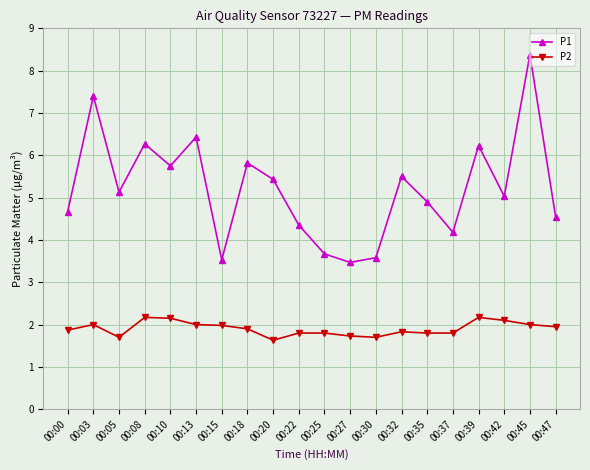

How many interior local peaks does the P1 series have?

7